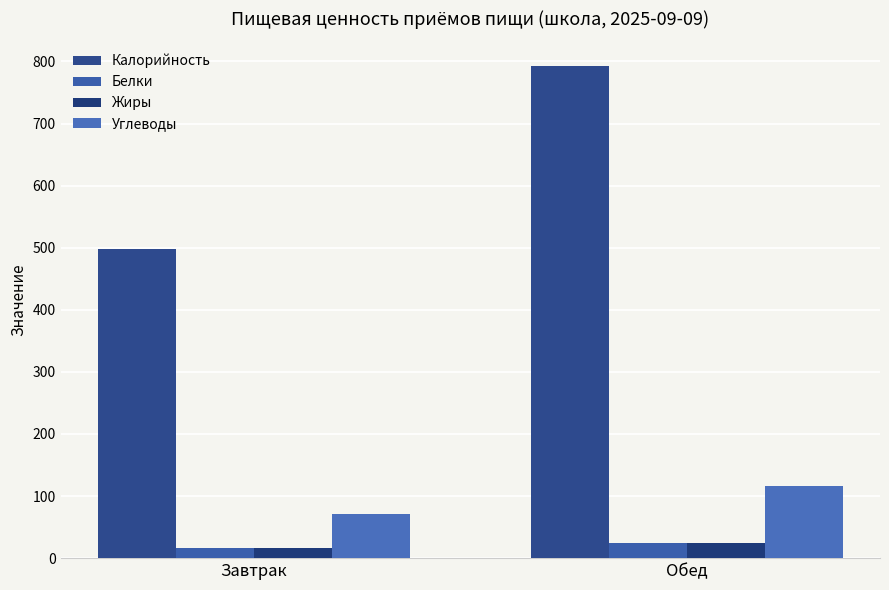

What is the lowest value of the Белки series?

16.5